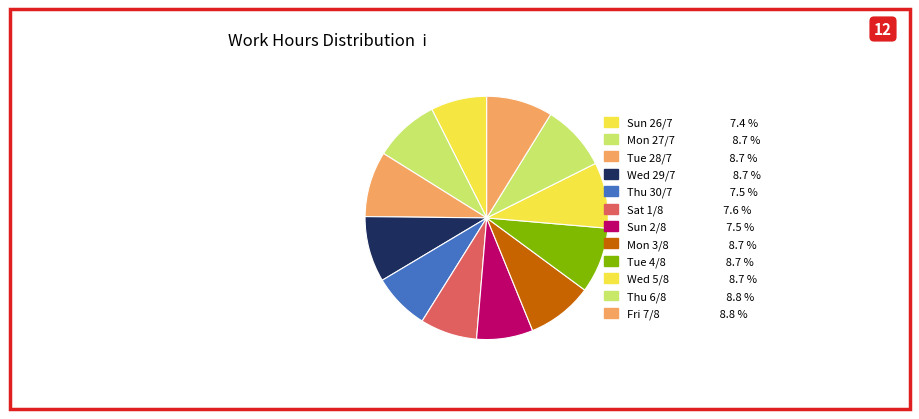

To the nearest percent, what is the difference between the largest and smallest slice percentages?

1%